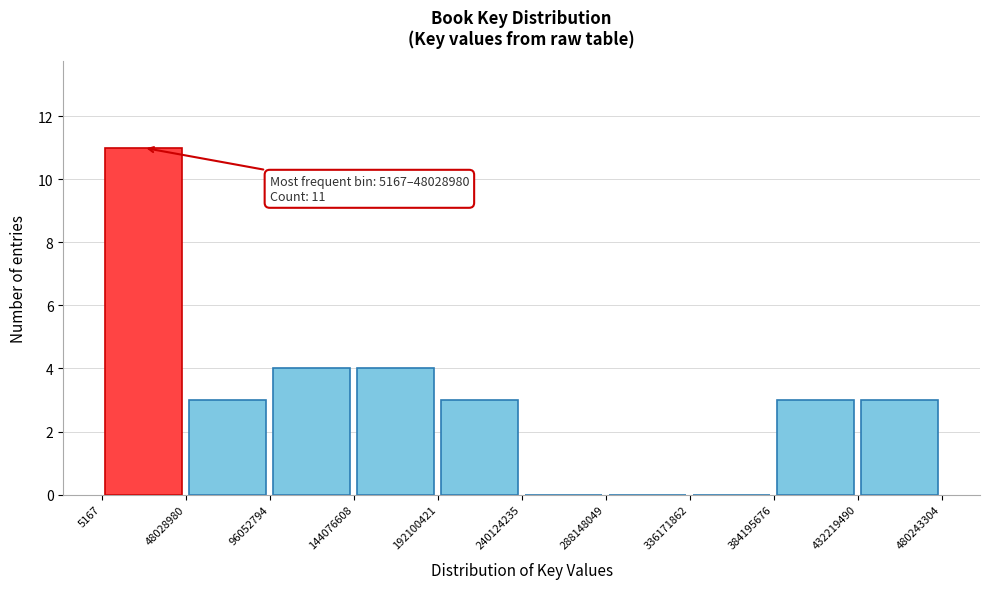

Which range on the x-axis has the tallest bar?

5167 to 48028980